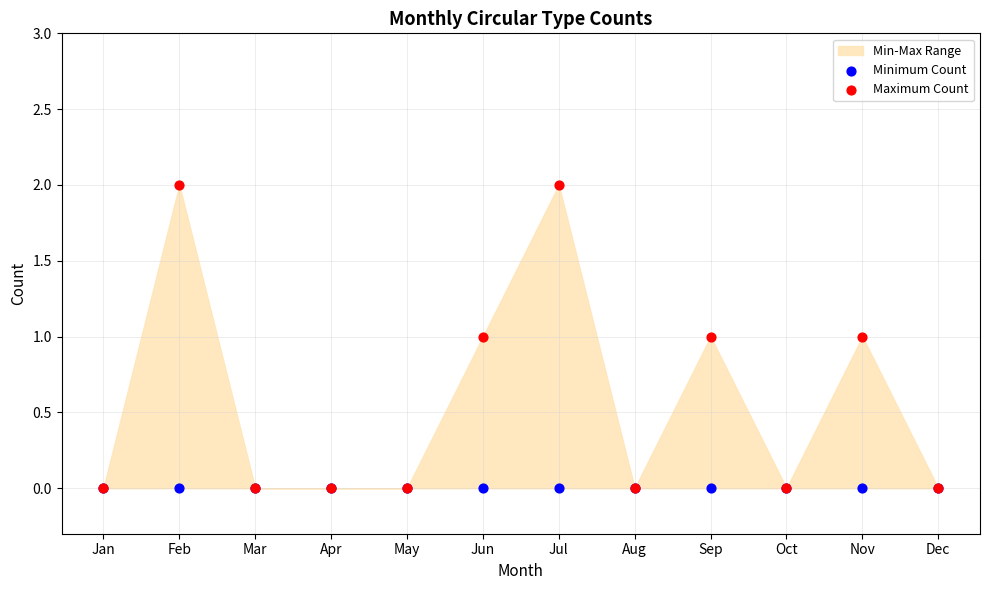

Which series contains the highest Y value?

Maximum Count